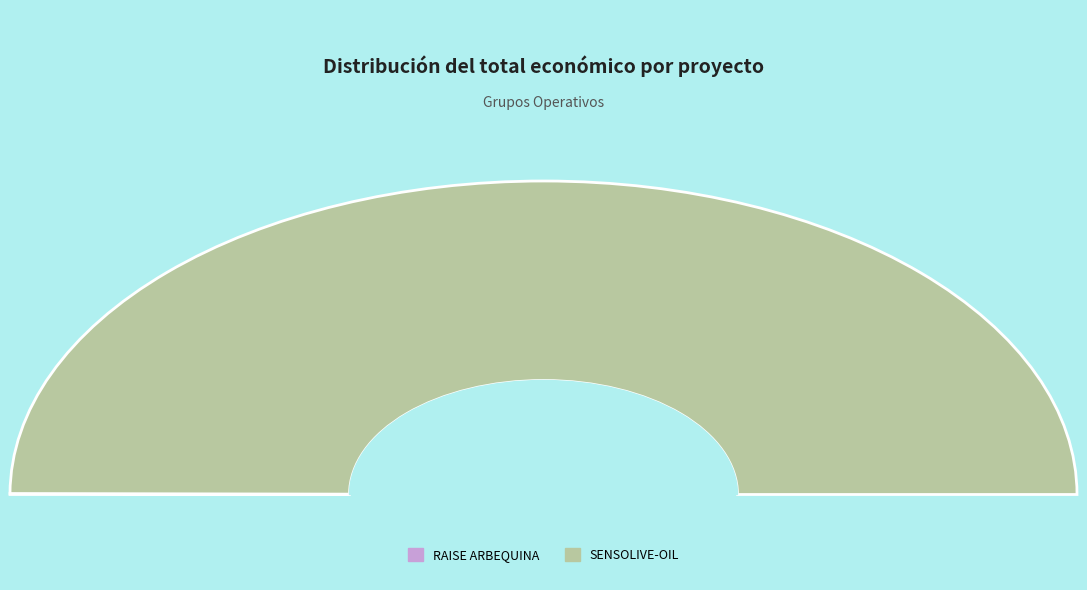

What is the total percentage of SENSOLIVE-OIL and RAISE ARBEQUINA?

100.0%